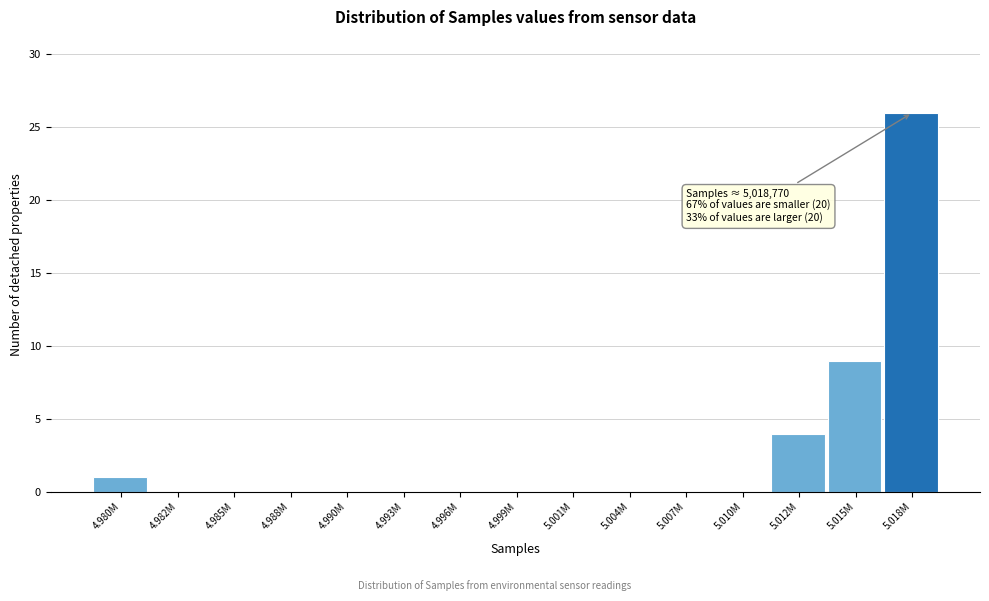

Reading left to right, list all the values displayed in this chart.

4.980M=1	4.982M=0	4.985M=0	4.988M=0	4.990M=0	4.993M=0	4.996M=0	4.999M=0	5.001M=0	5.004M=0	5.007M=0	5.010M=0	5.012M=4	5.015M=9	5.018M=26